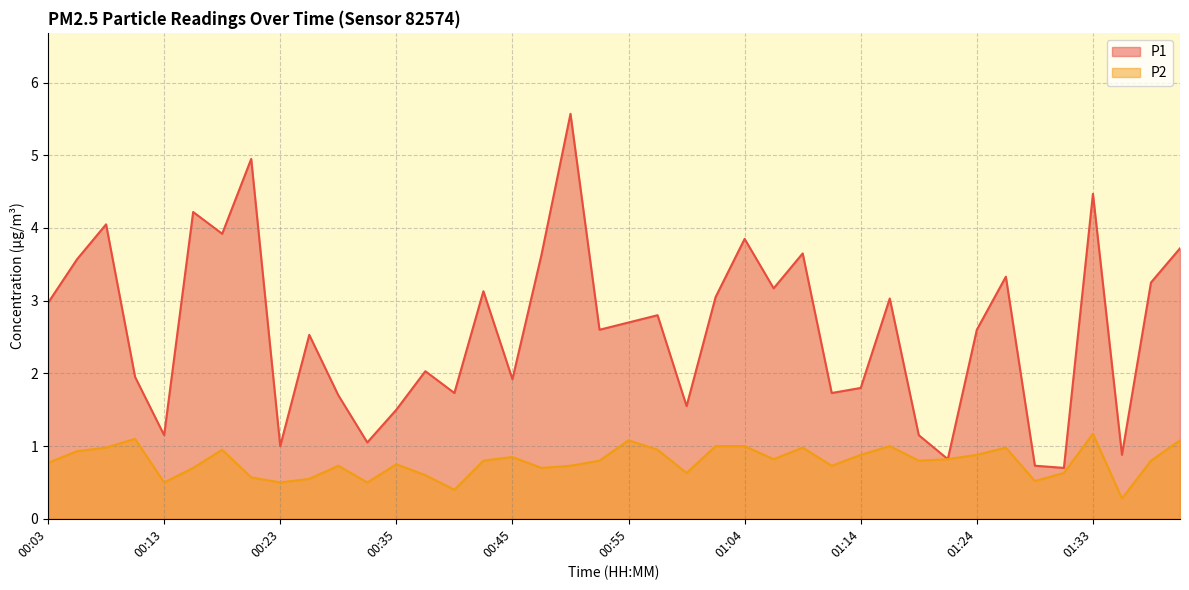

What is the spread (max minus min) of values at 00:40?

1.3